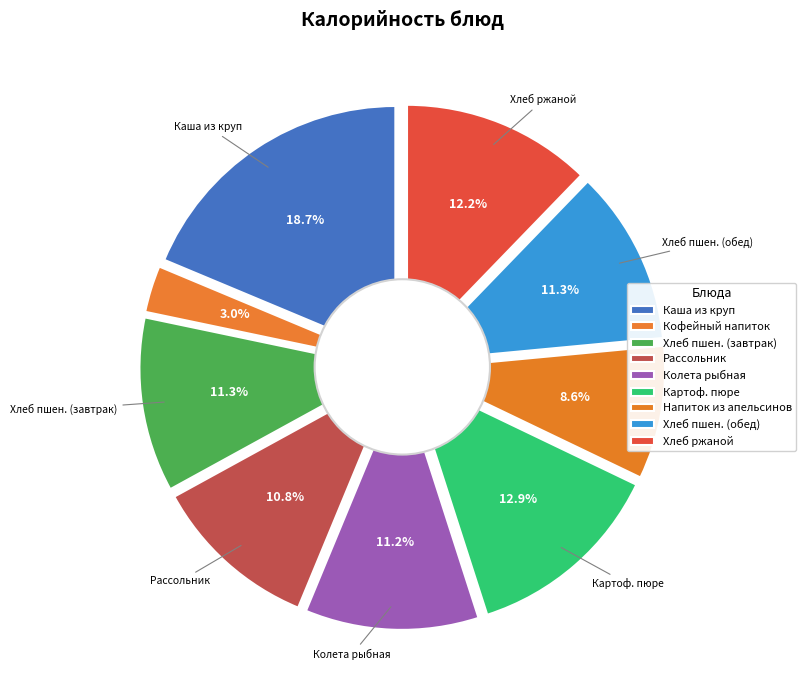

Rank the categories by value from lowest to highest.

Кофейный напиток на молоке, Напиток из апельсинов, Рассольник ленинградский со сметаной, Колета рыбная, хлеб пшеничный (завтрак), хлеб пшеничный (обед), хлеб ржаной, Картофельное пюре, Каша жидкая из смеси нескольких круп